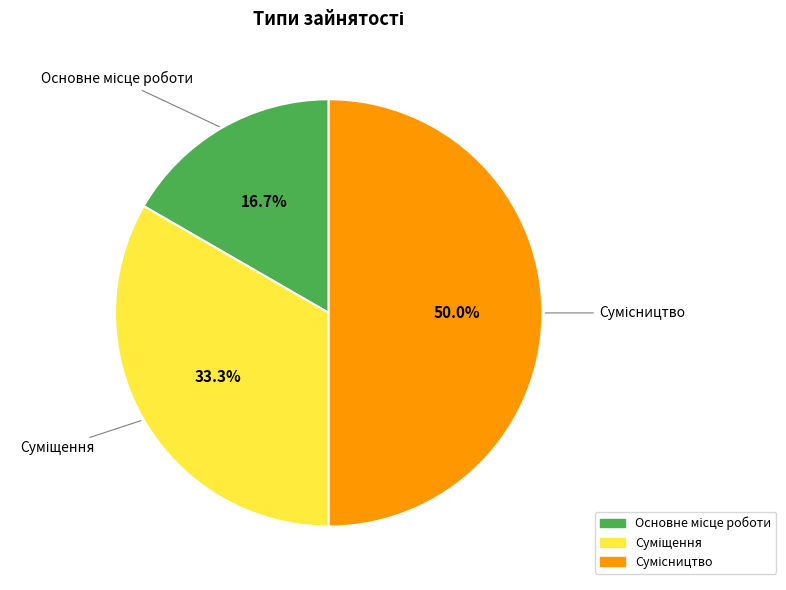

How many segments does this pie chart have?

3